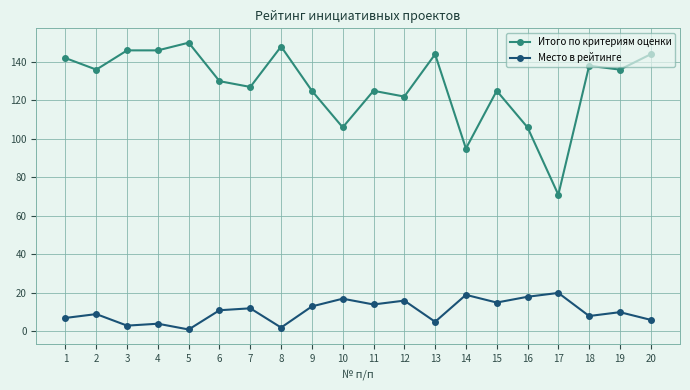

Is the value of Итого по критериям оценки at 13 greater than the value of Место в рейтинге at 13?

Yes